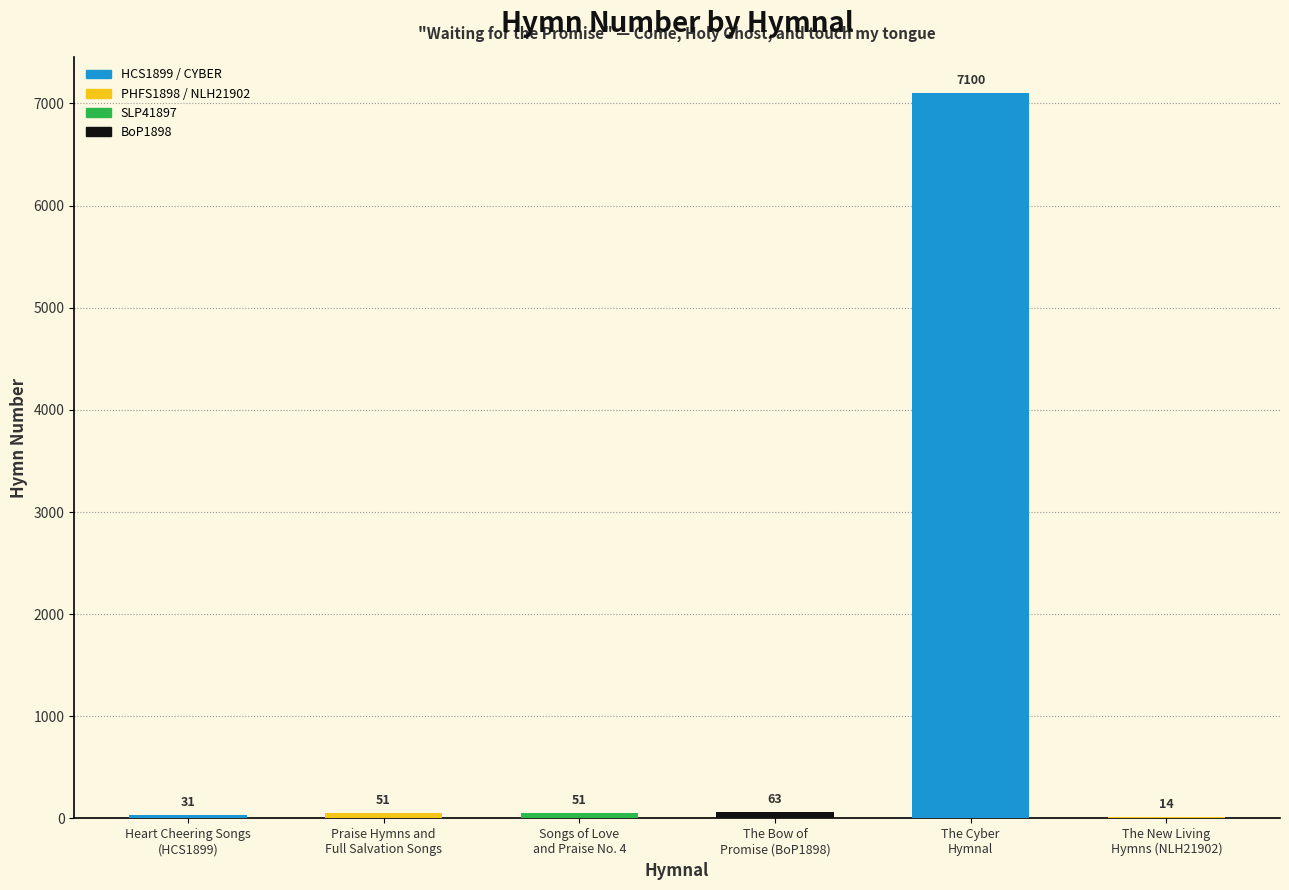

The value at Praise Hymns and
Full Salvation Songs is 51. True or false?

True